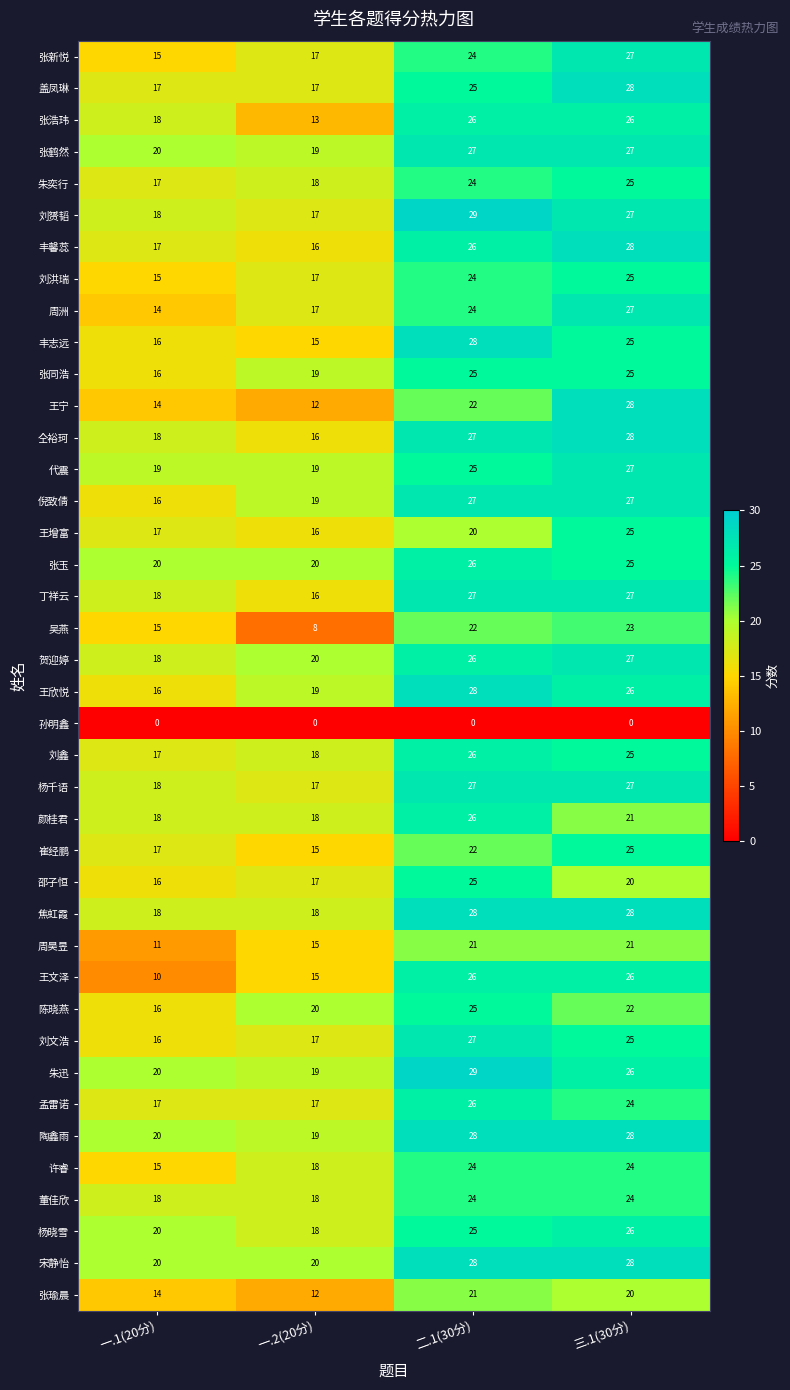

Which series has the largest total across all categories?

宋静怡